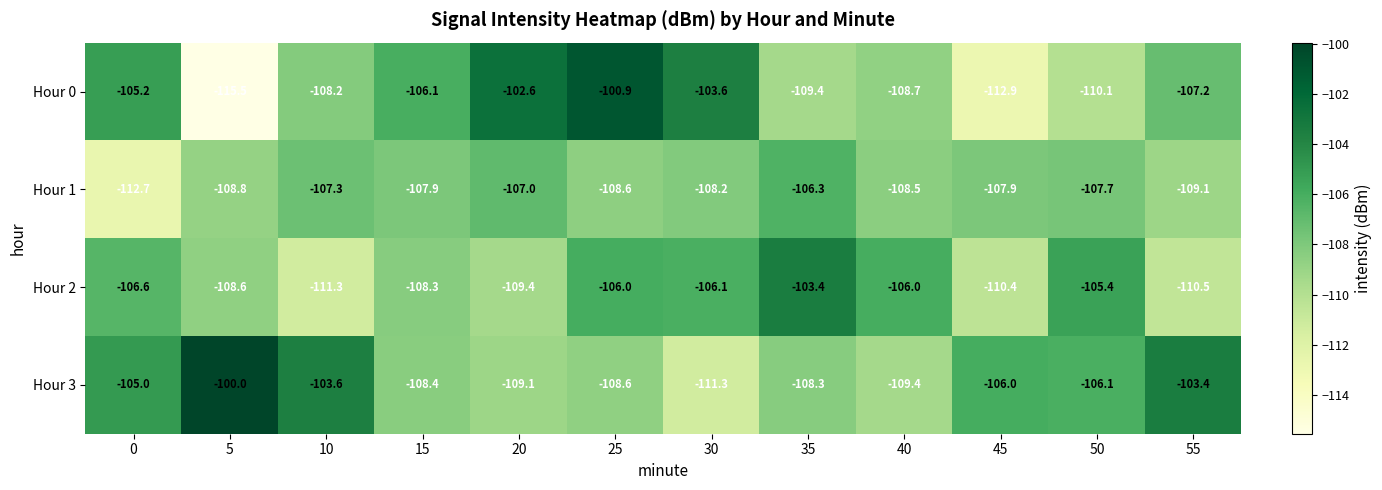

What is the difference between the second highest and minimum values in the Hour 3 series?

7.9